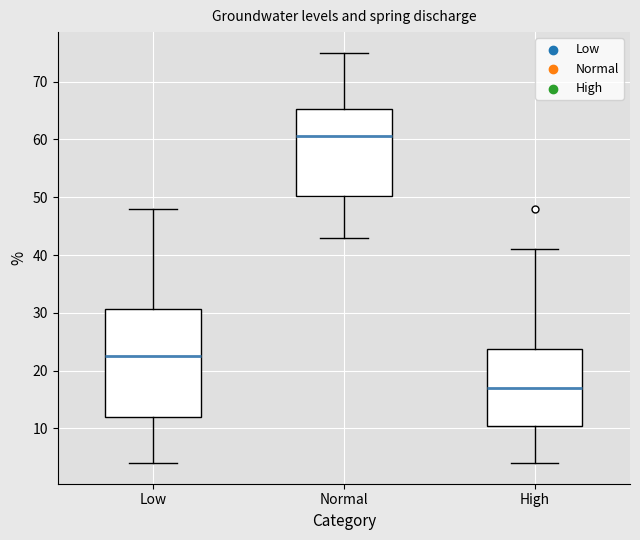

Which box has the highest median line?

Normal